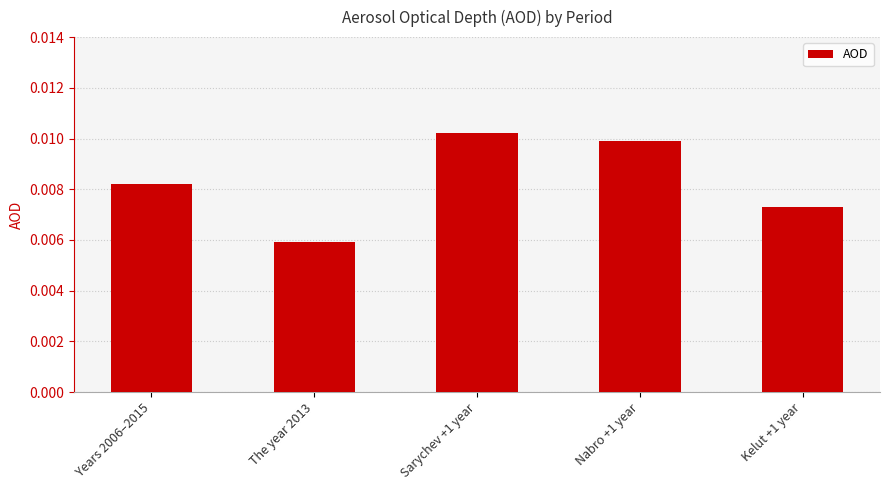

Are the bars grouped side by side (vs. stacked)?

No